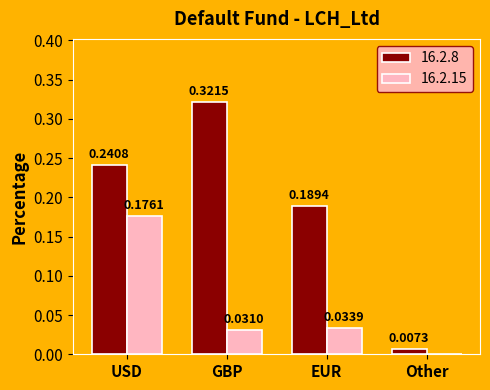

What is the sum of the 16.2.8 values at EUR and USD?

0.4